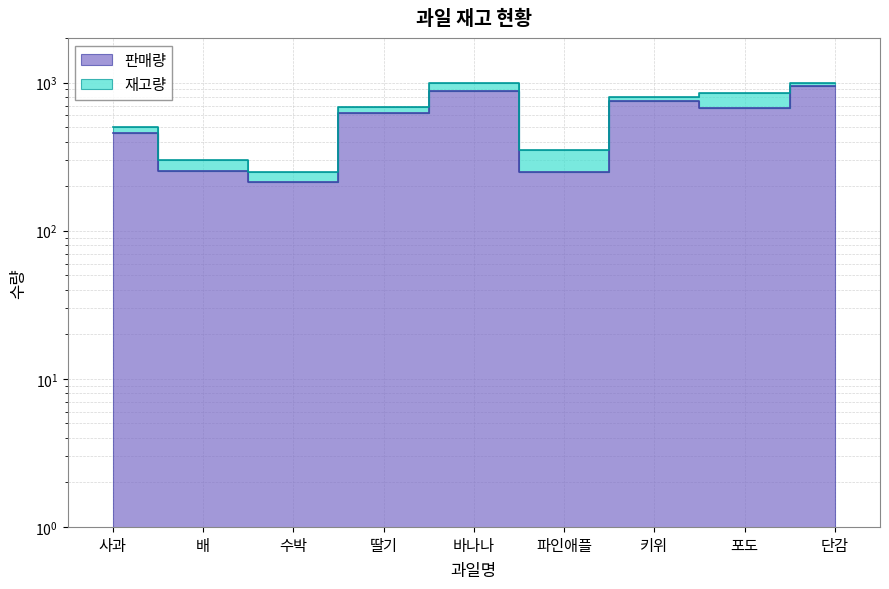

What is the difference between the maximum and second lowest values?

706